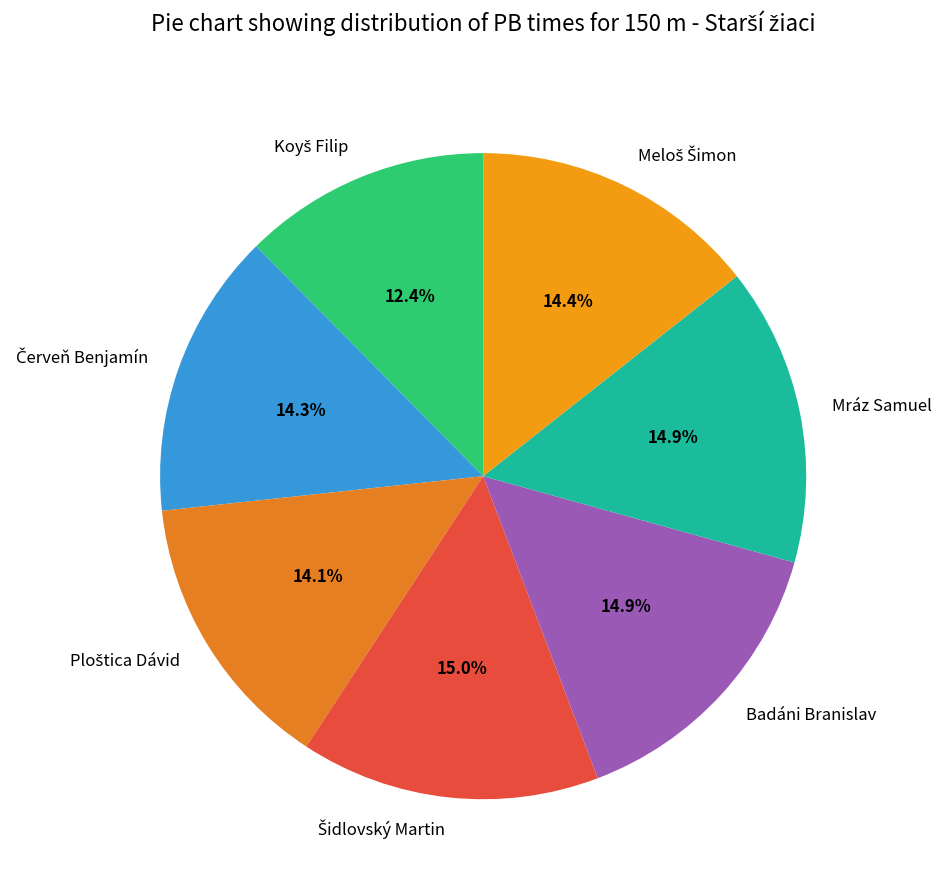

Is there any slice that represents more than half of the pie?

No